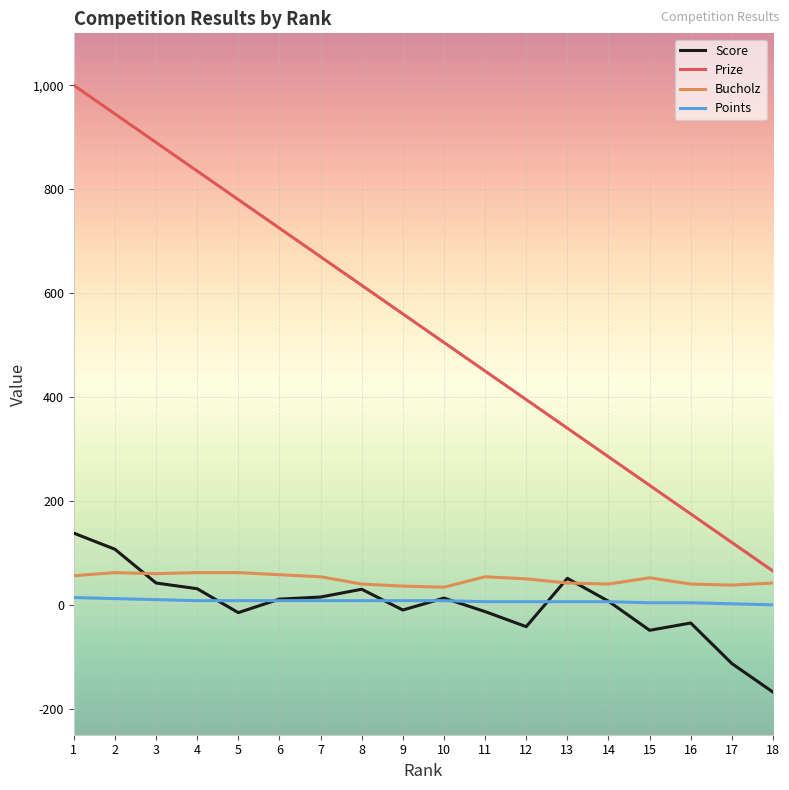

Between 8 and 14, which series saw the biggest shift?

Prize